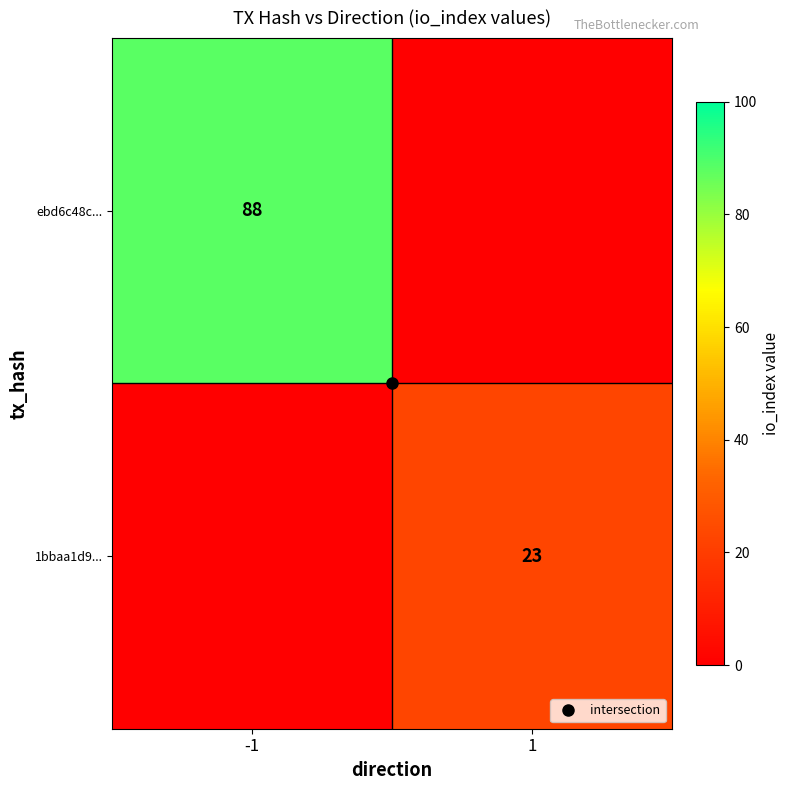

Is it true that 1bbaa1d9... equals 0 at -1?

True